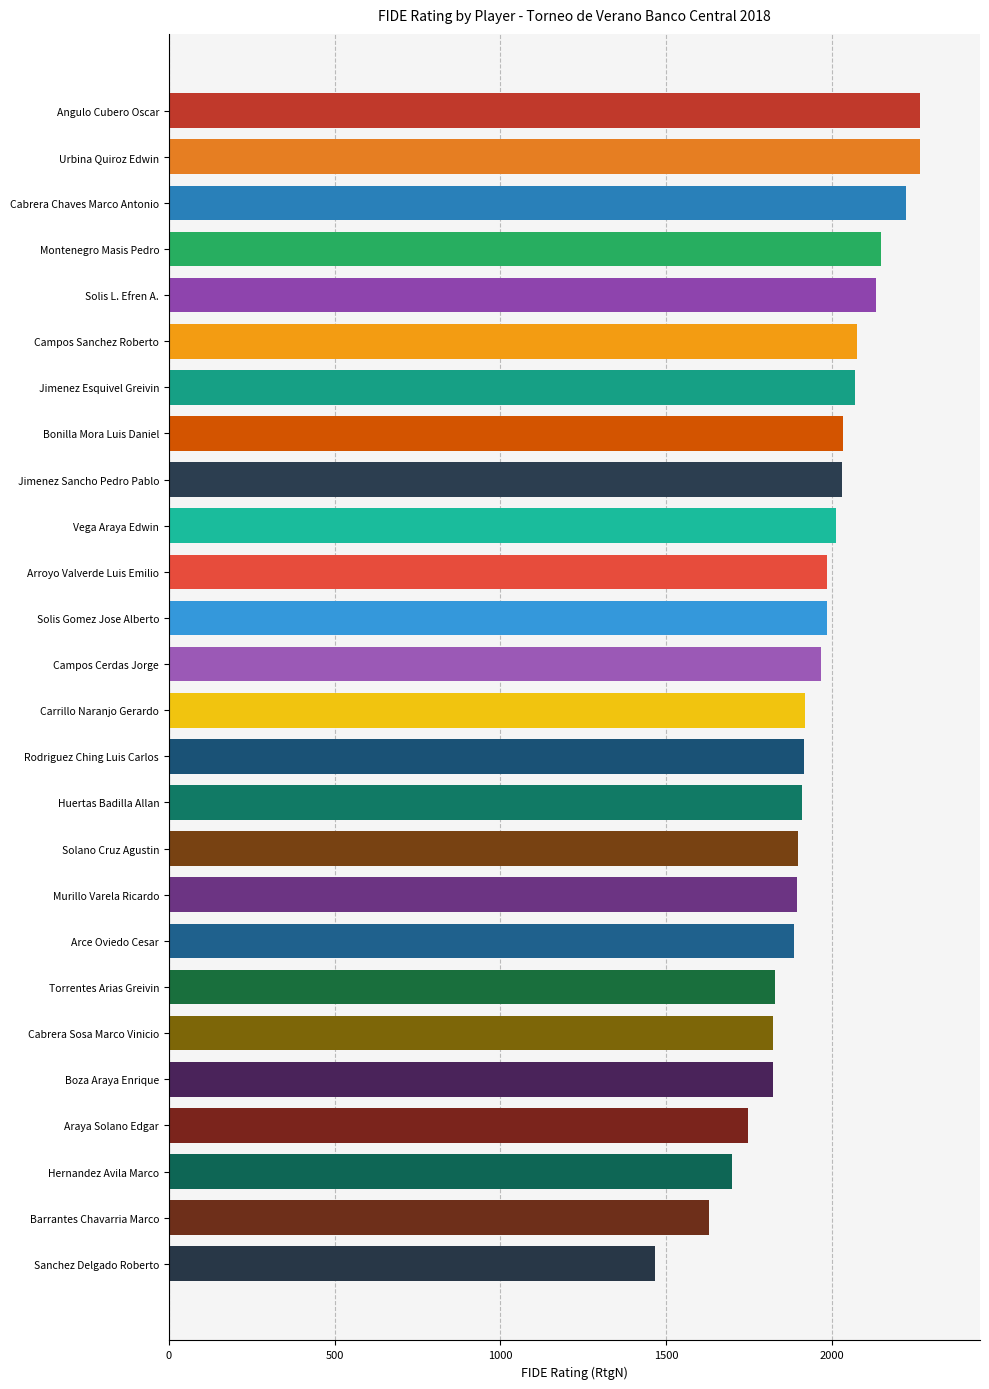

How many bars are there in total?

26